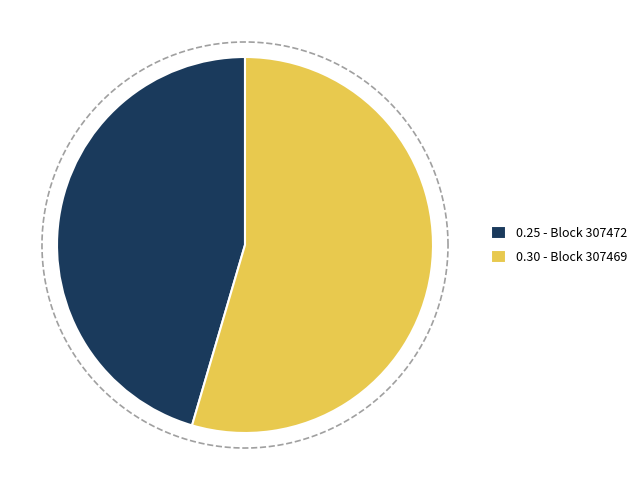

Is there any slice that represents more than half of the pie?

Yes